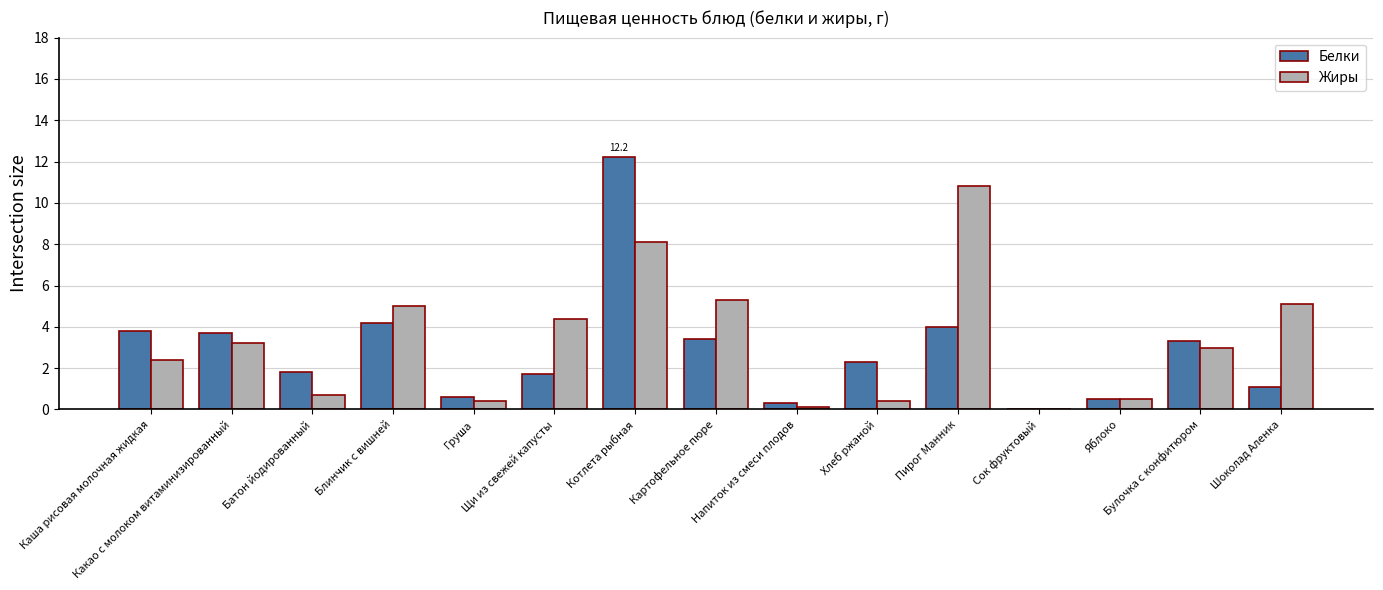

What is the sum of all Белки values?

42.9